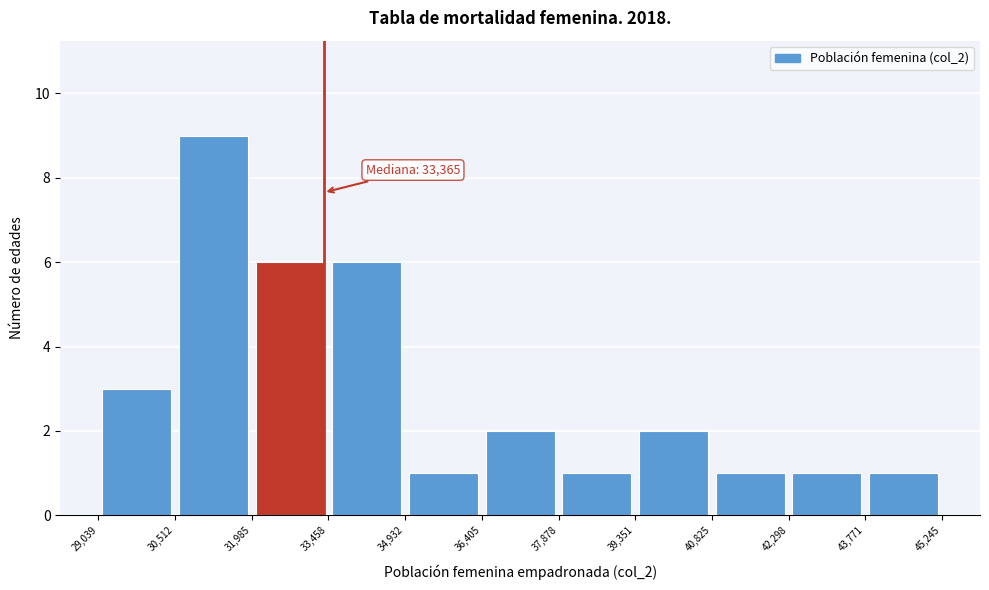

Which range on the x-axis has the tallest bar?

30,512 to 31,985